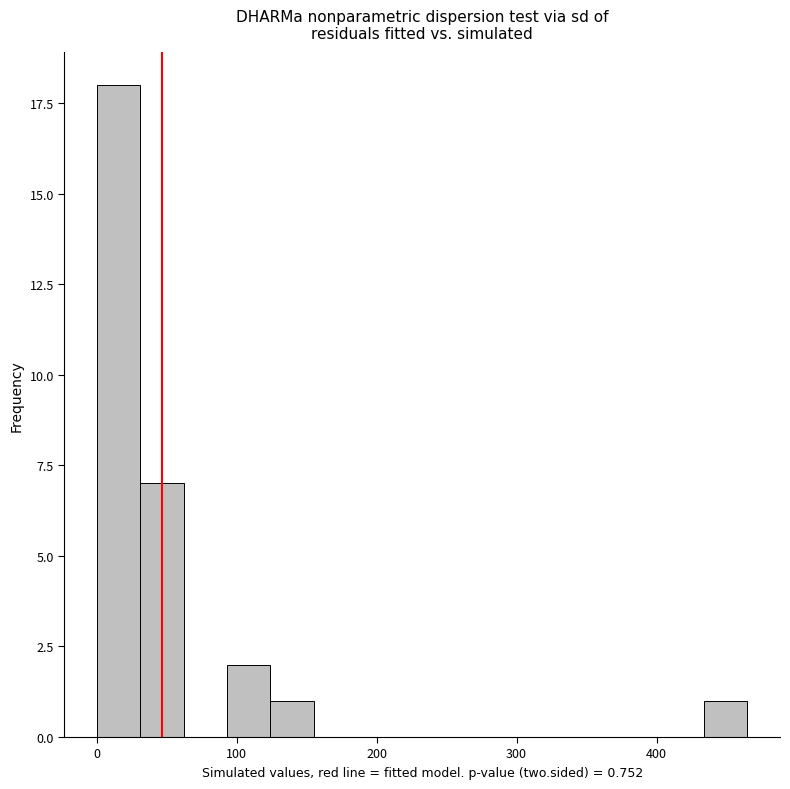

Around what value on the x-axis is the tallest bar? Give the approximate position of its centre, as read against the axis.

20